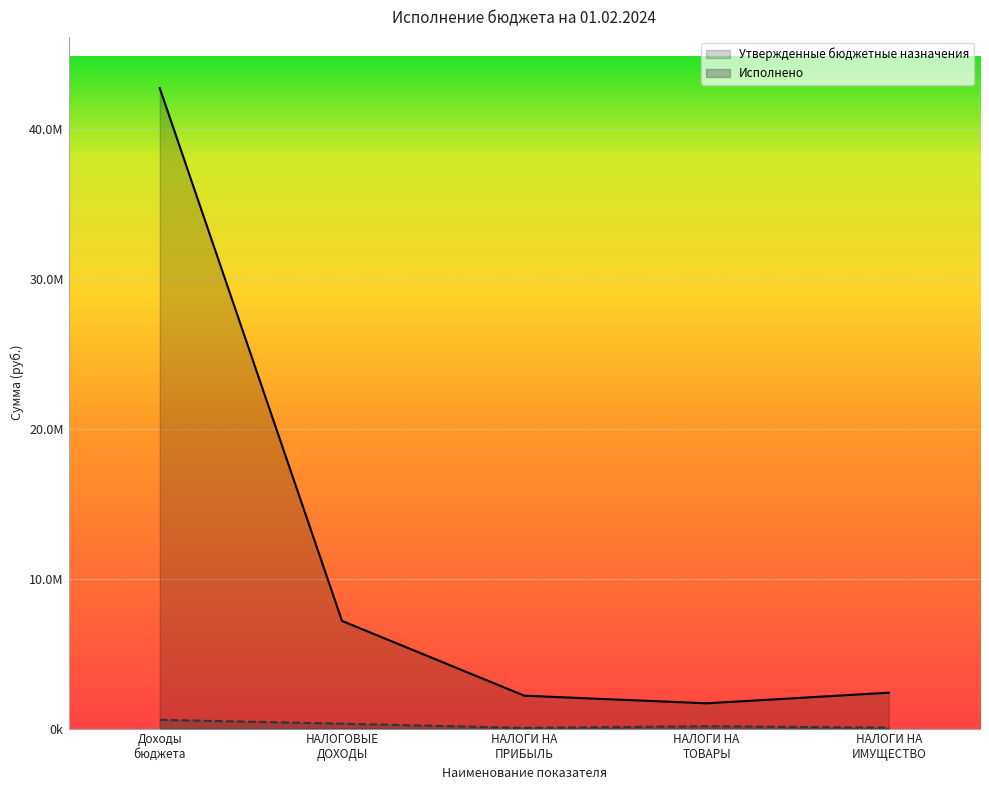

What is the difference between the Утвержденные бюджетные назначения values at НАЛОГИ НА ПРИБЫЛЬ and НАЛОГИ НА ТОВАРЫ?

507864.0